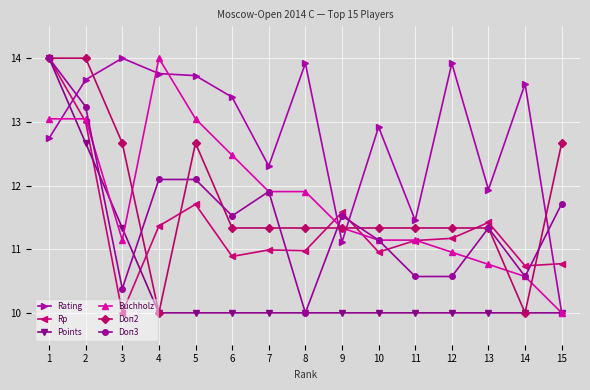

True or false: Rp has a value of 10.0 at 3.

True